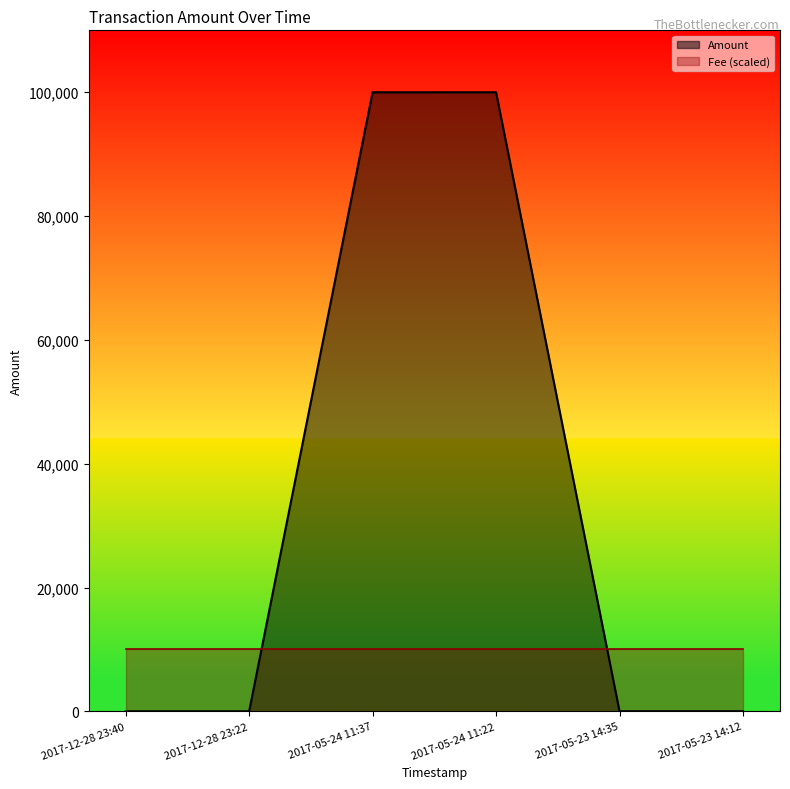

What is the label of the 4th point from the right?

2017-05-24 11:37